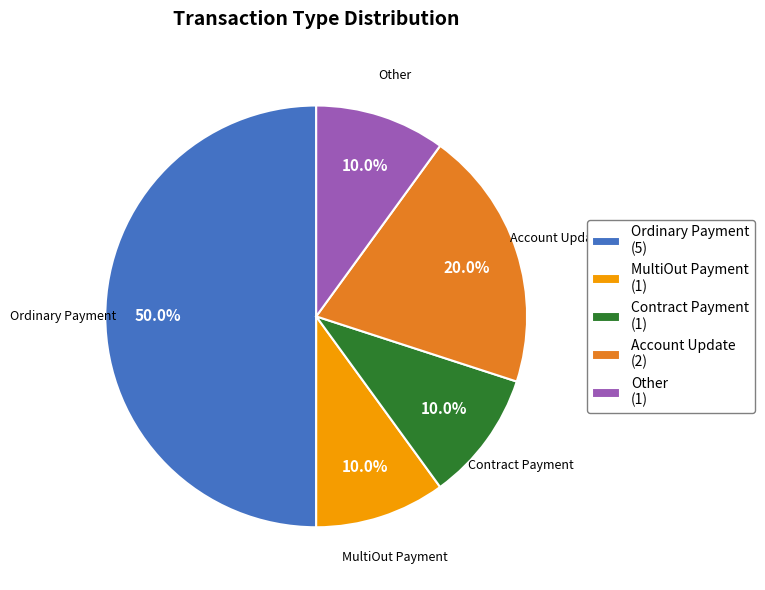

How many slices are in this pie chart?

5